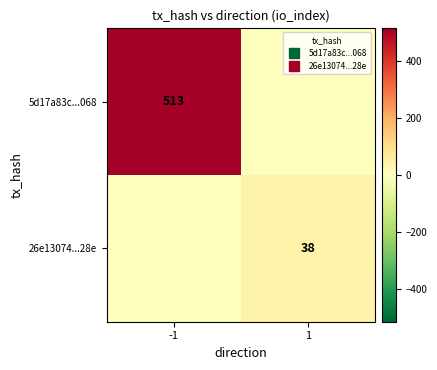

What is the total value across all series at 1?

38